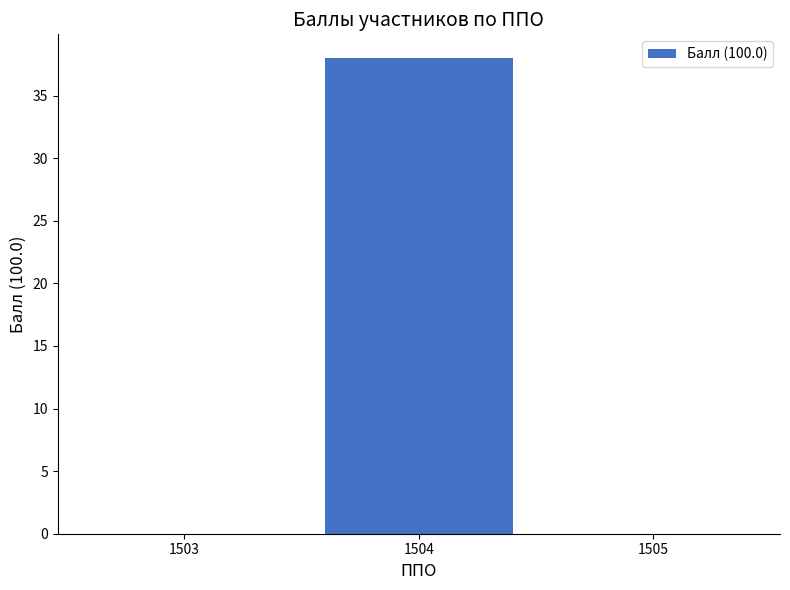

How many distinct data groups are displayed?

1